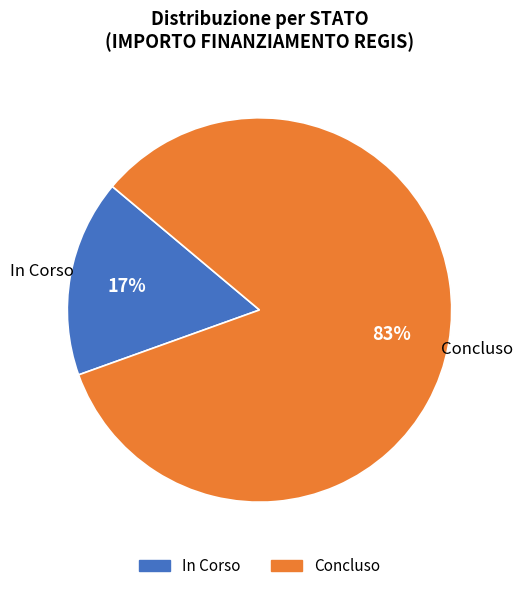

True or false: In Corso accounts for 17% of the total.

True